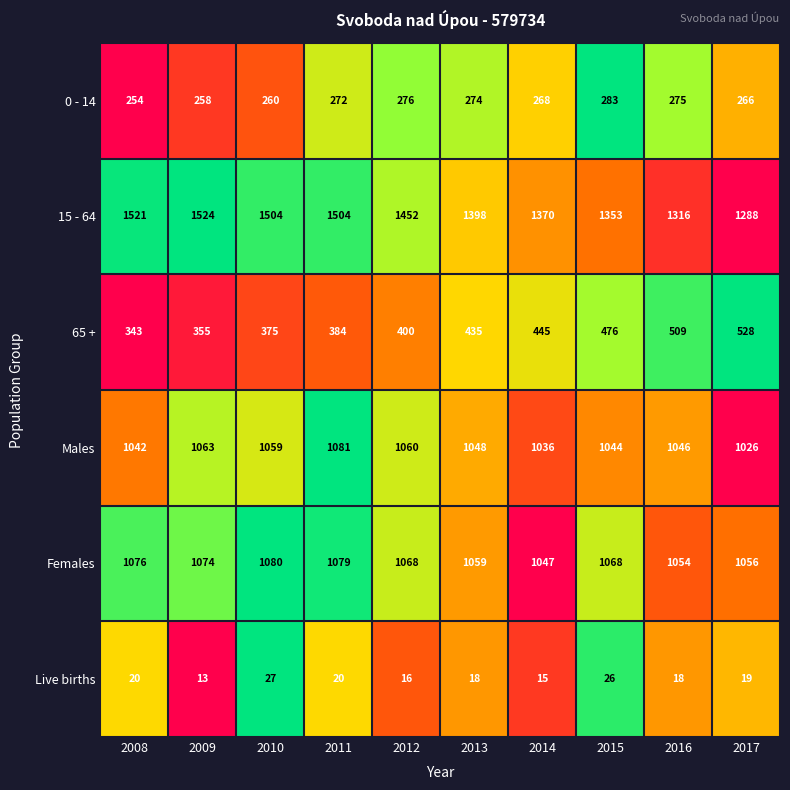

Rank the series at 2016 from highest to lowest value.

15 - 64, Females, Males, 65 +, 0 - 14, Live births